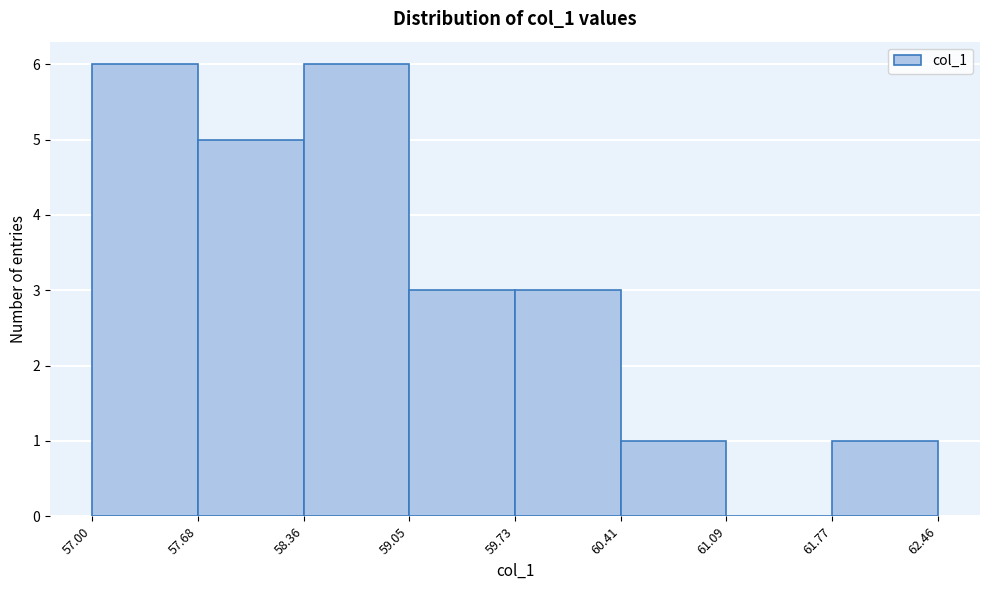

How tall is the bar that spans 58.36 to 59.05 on the x-axis? The values are not printed on the chart, so give them approximately, as read against the axis.

6